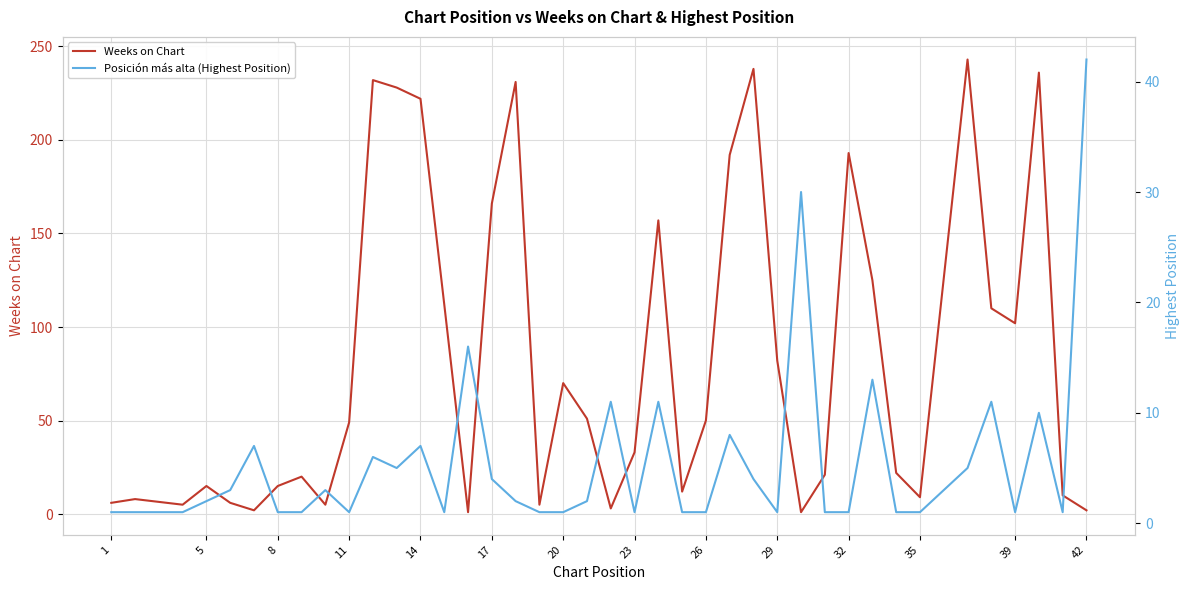

True or false: Weeks on Chart and Posición más alta (Highest Position) intersect in this chart.

True